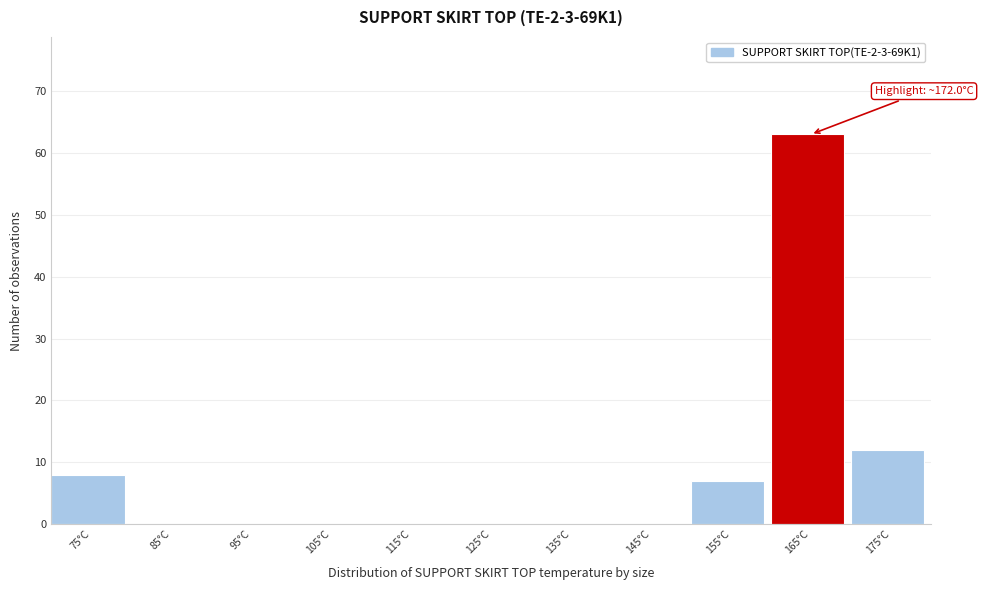

Reading left to right, list all the values displayed in this chart.

75°C=8	85°C=0	95°C=0	105°C=0	115°C=0	125°C=0	135°C=0	145°C=0	155°C=7	165°C=63	175°C=12